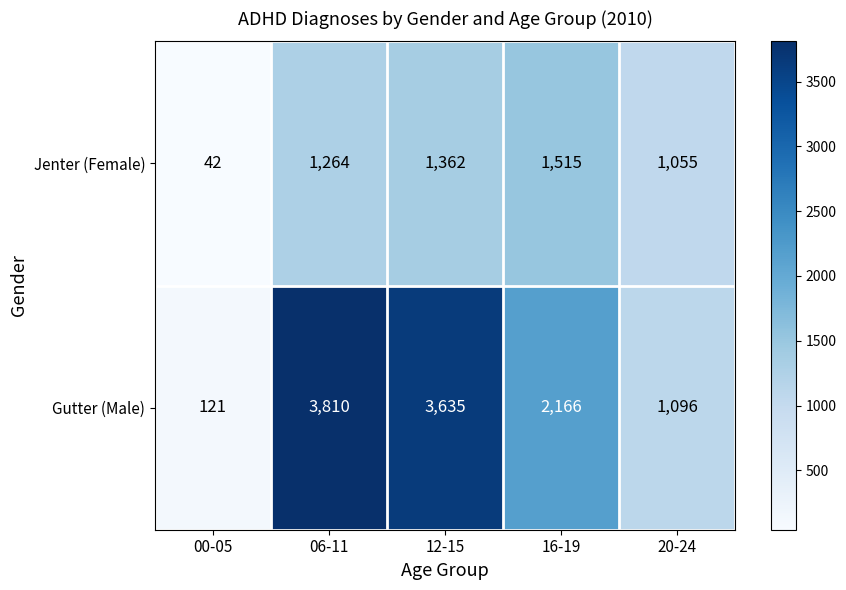

What is the average value of the Jenter (Female) series?

1048